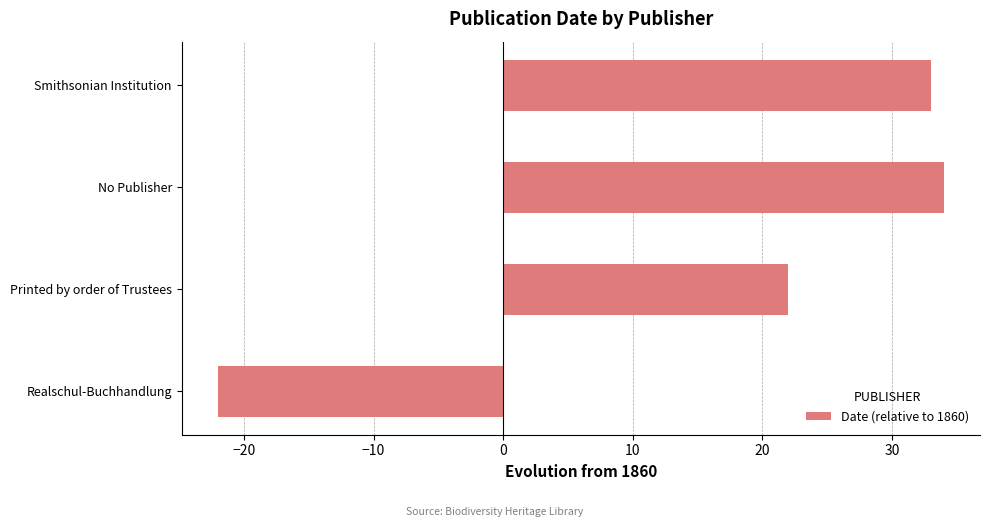

What is the smallest value displayed?

-22